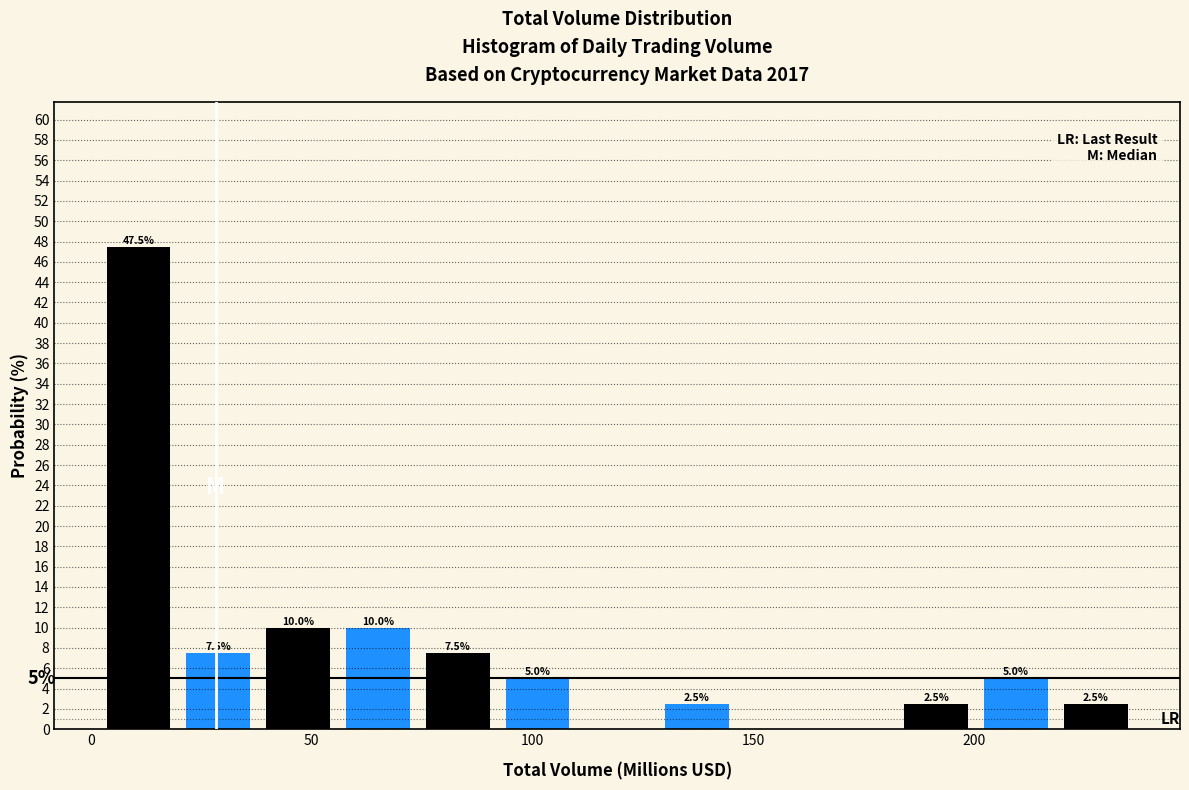

Read against the x-axis, roughly where is the centre of the tallest bar?

10